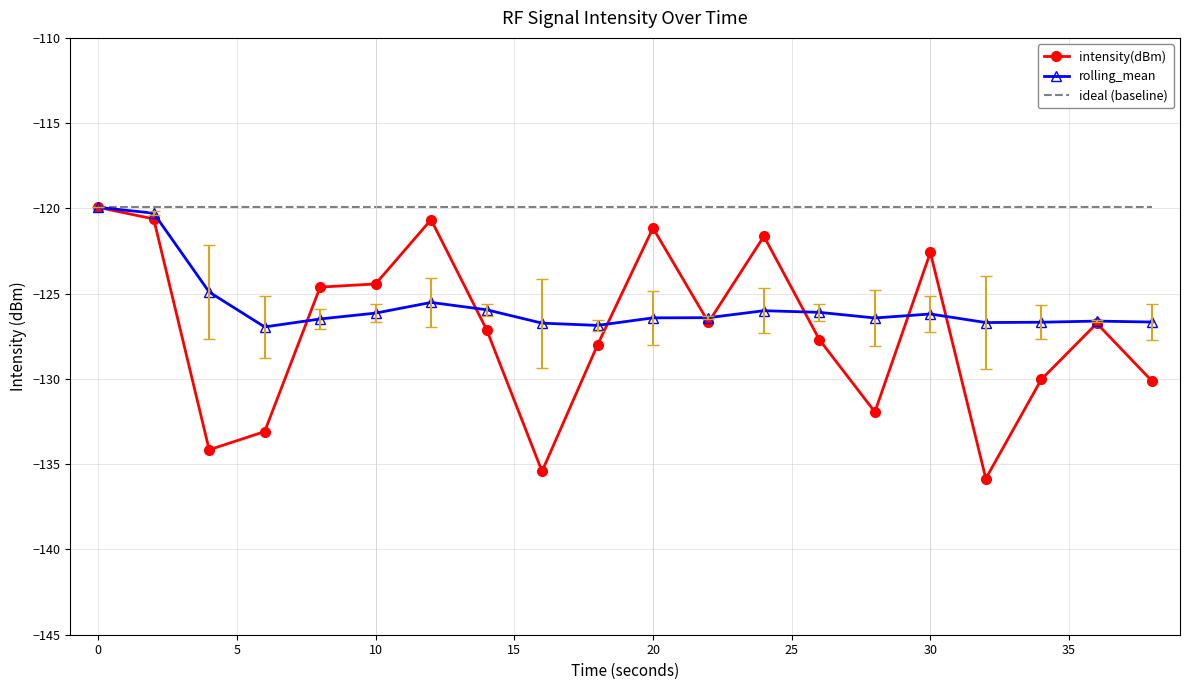

Which series has the largest total across all categories?

ideal (baseline)